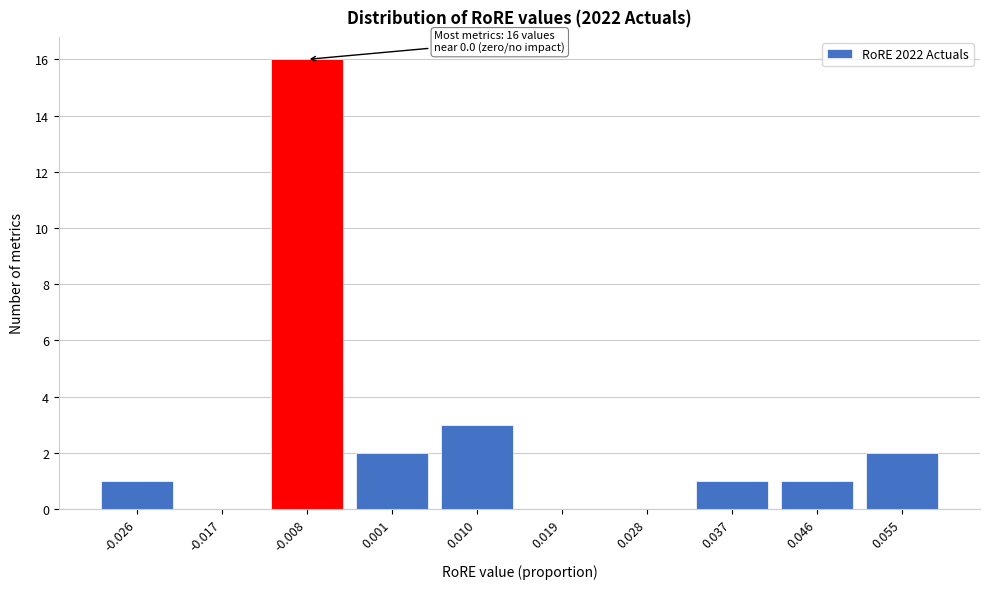

Reading left to right, transcribe all the data shown in this chart.

-0.026=1	-0.017=0	-0.008=16	0.001=2	0.010=3	0.019=0	0.028=0	0.037=1	0.046=1	0.055=2